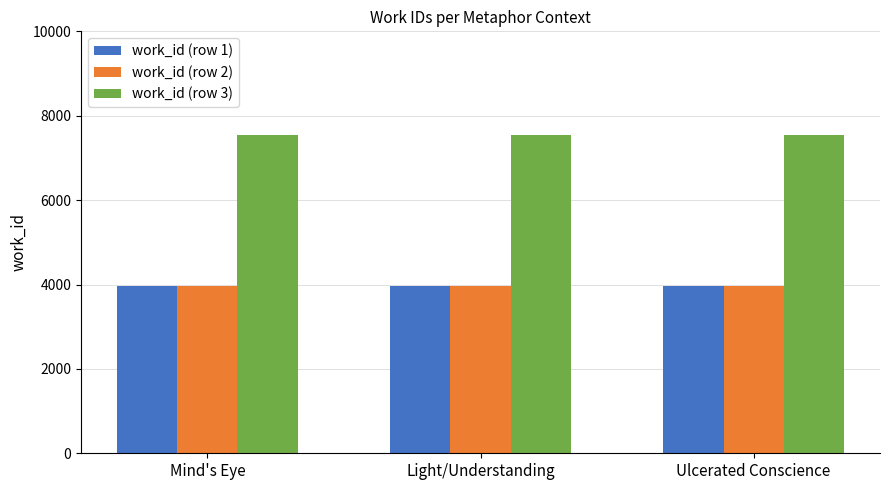

What is the label of the 2nd bar from the left?

Light/Understanding